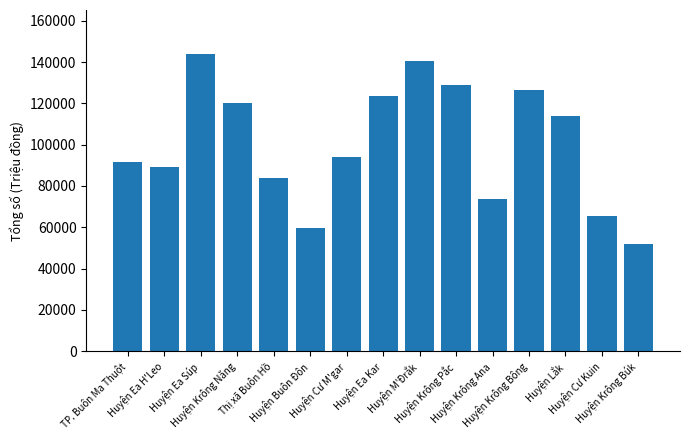

What position from the right is Huyện Krông Búk?

1